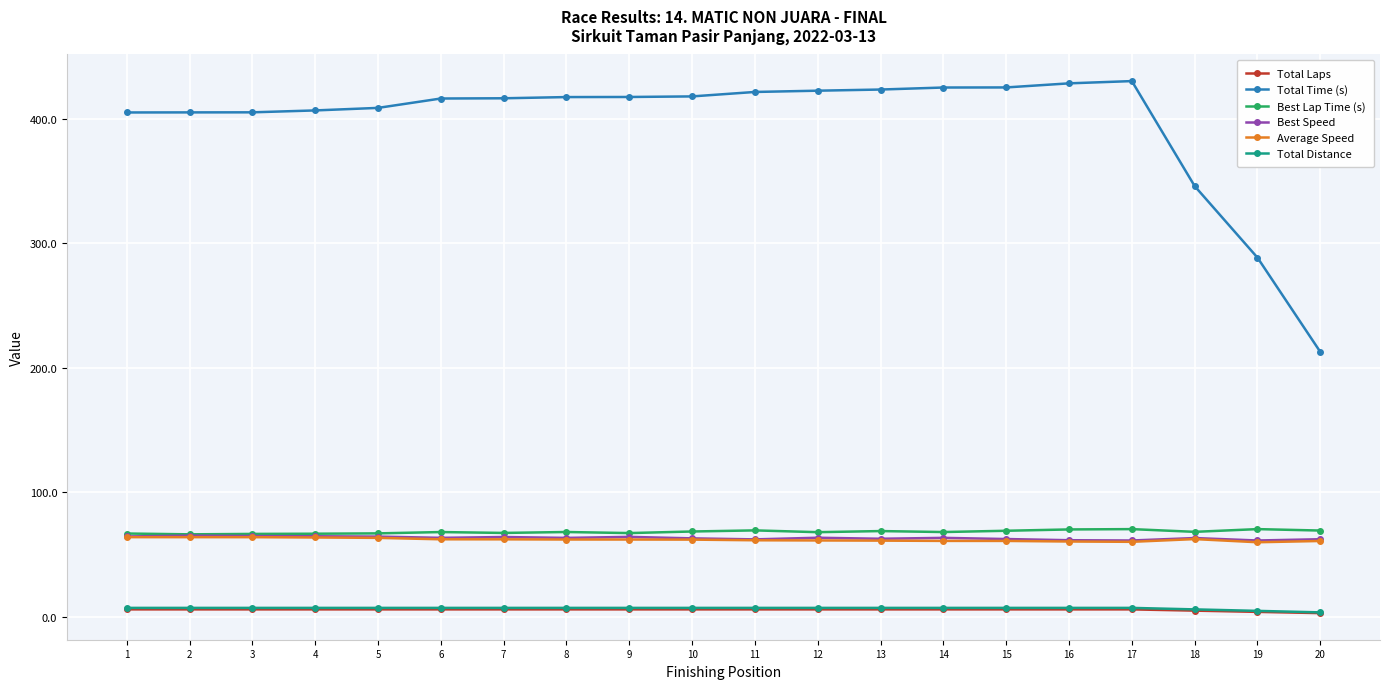

Which series has the largest range (max minus min)?

Total Time (s)